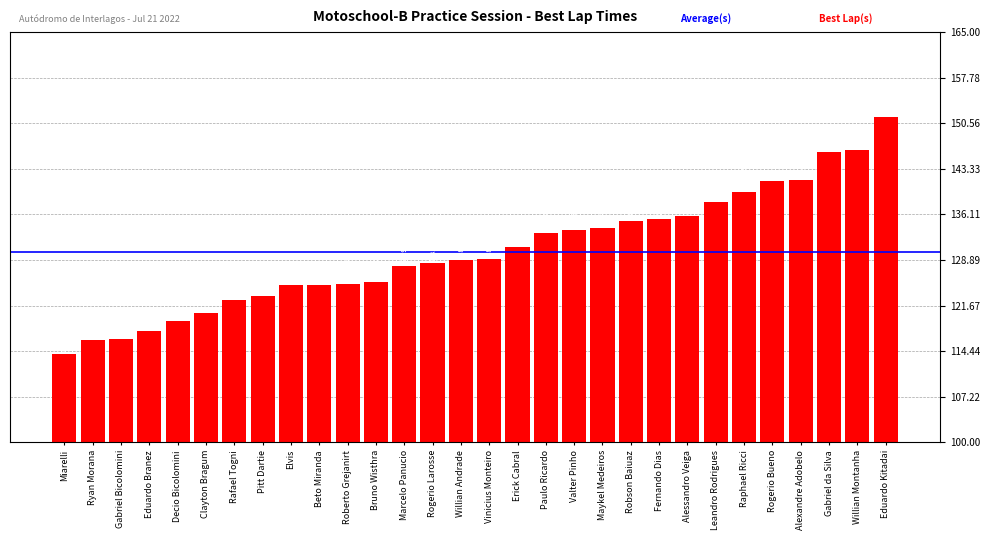

Read the value at Erick Cabral.

131.0